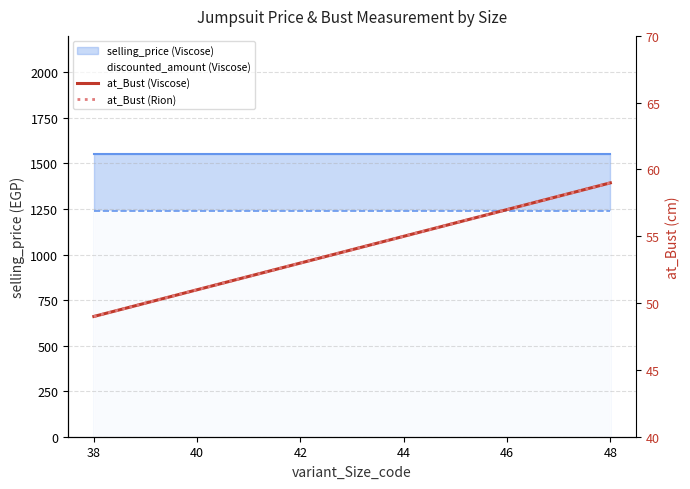

What is the minimum value shown in the chart?

49